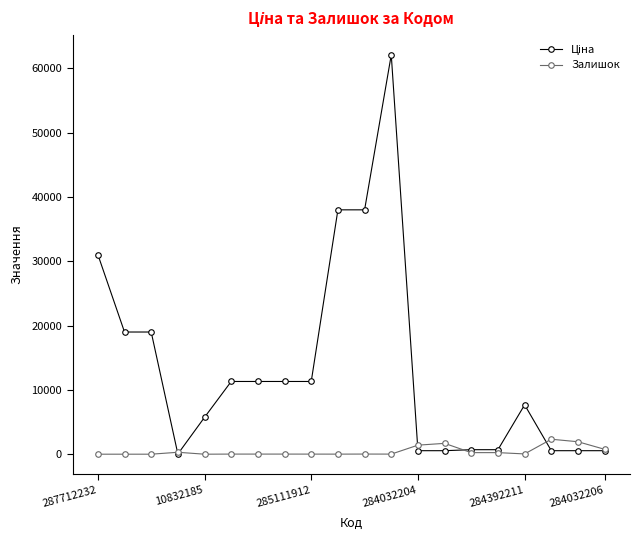

What is the value of the Залишок point at the 14th from the left?

1685.0